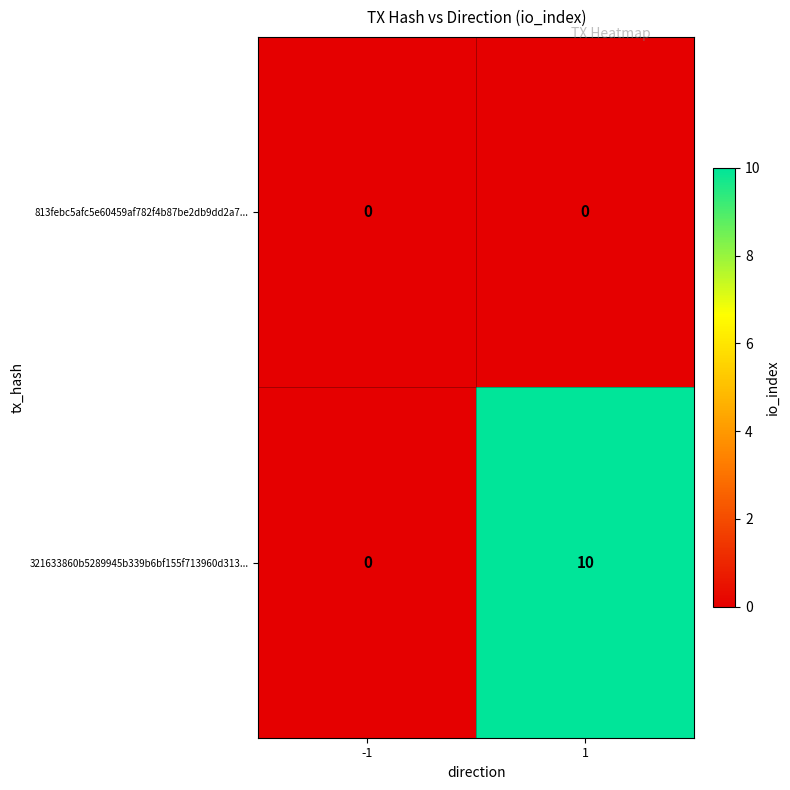

The value of 321633860b5289945b339b6bf155f713960d313... at 1 is 3. True or false?

False